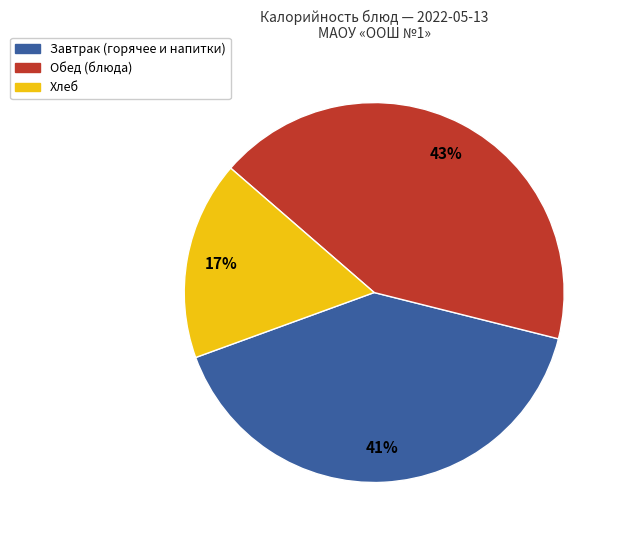

Is there any slice that represents more than half of the pie?

No